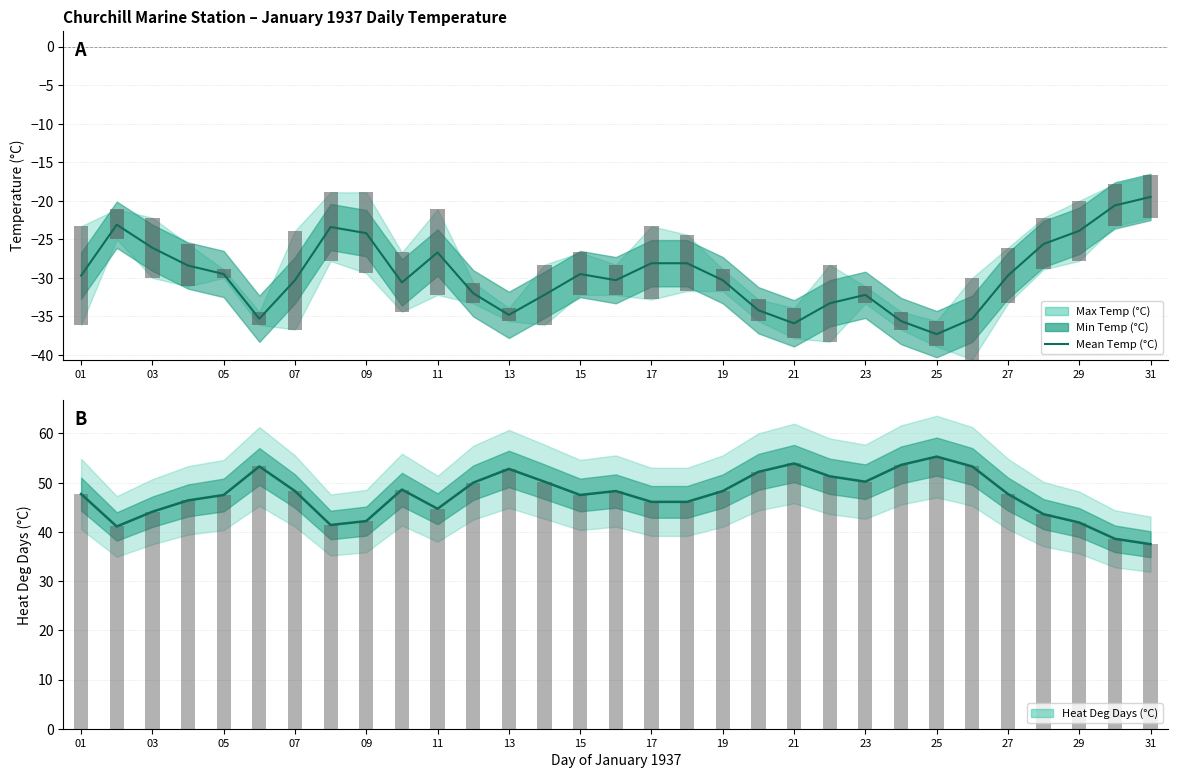

How many bars are there in total?

62